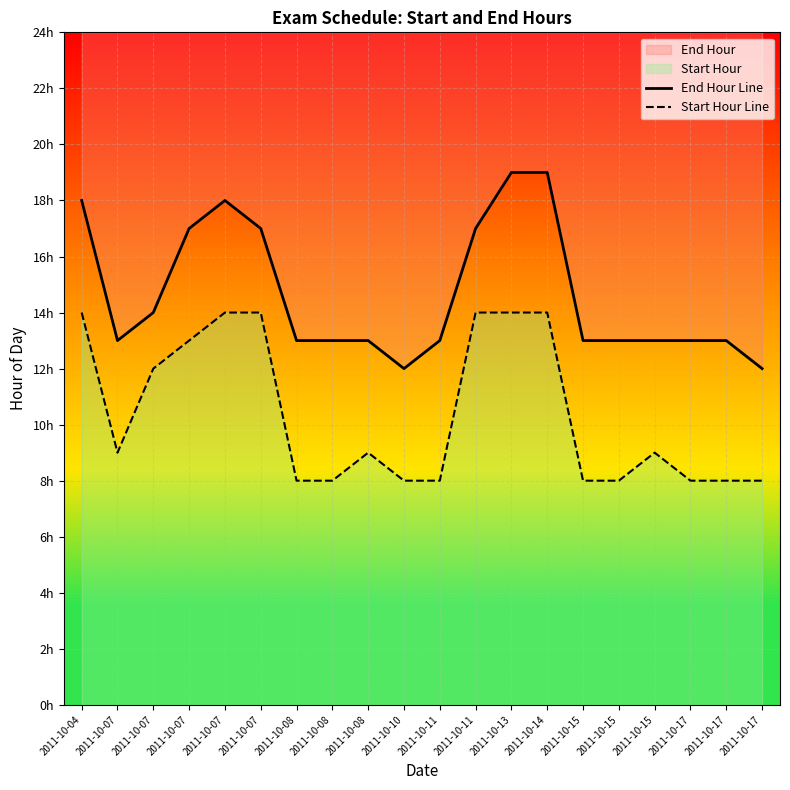

Reading left to right, transcribe all the data shown in this chart.

End Hour Line: 18	13	14	17	18	17	13	13	13	12	13	17	19	19	13	13	13	13	13	12
Start Hour Line: 14	9	12	13	14	14	8	8	9	8	8	14	14	14	8	8	9	8	8	8